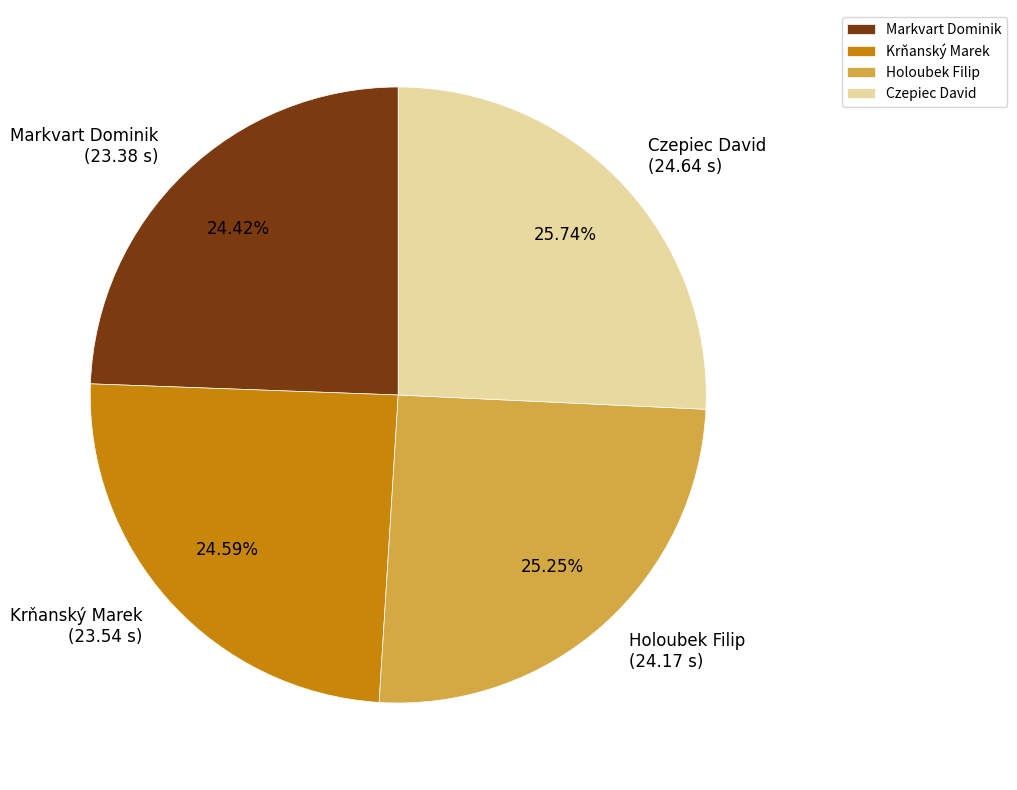

Which has a higher value, Czepiec David or Krňanský Marek?

Czepiec David